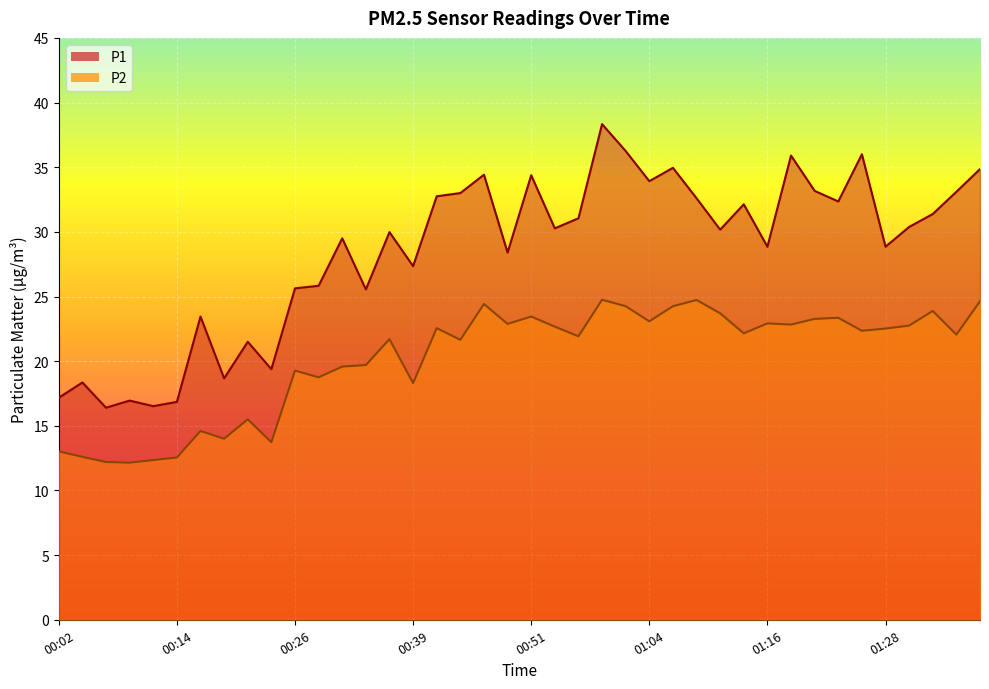

What is the difference between the maximum and minimum values in the P1 series?

21.9